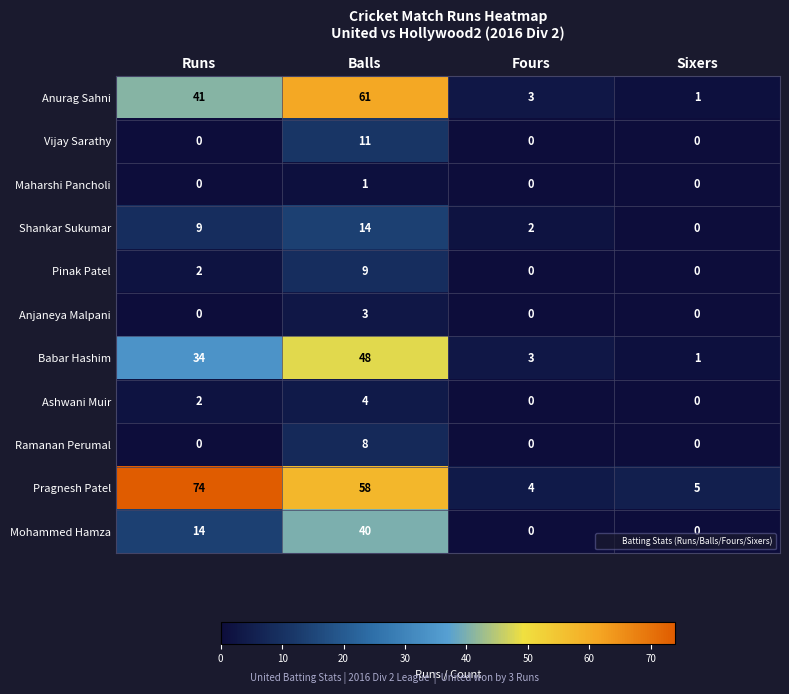

How many data points in Ashwani Muir are less than 2?

2